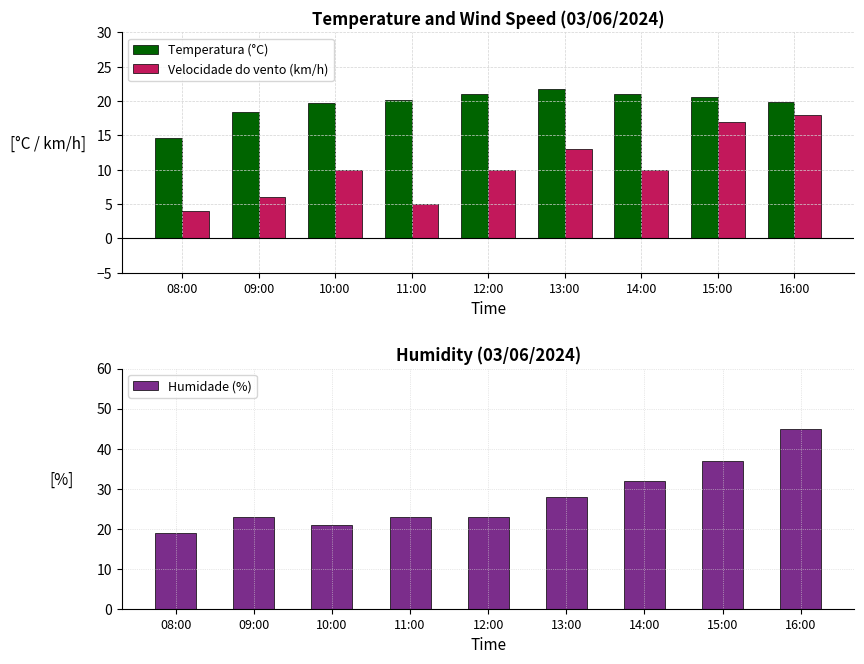

How many data points in Humidade (%) are above 23?

4